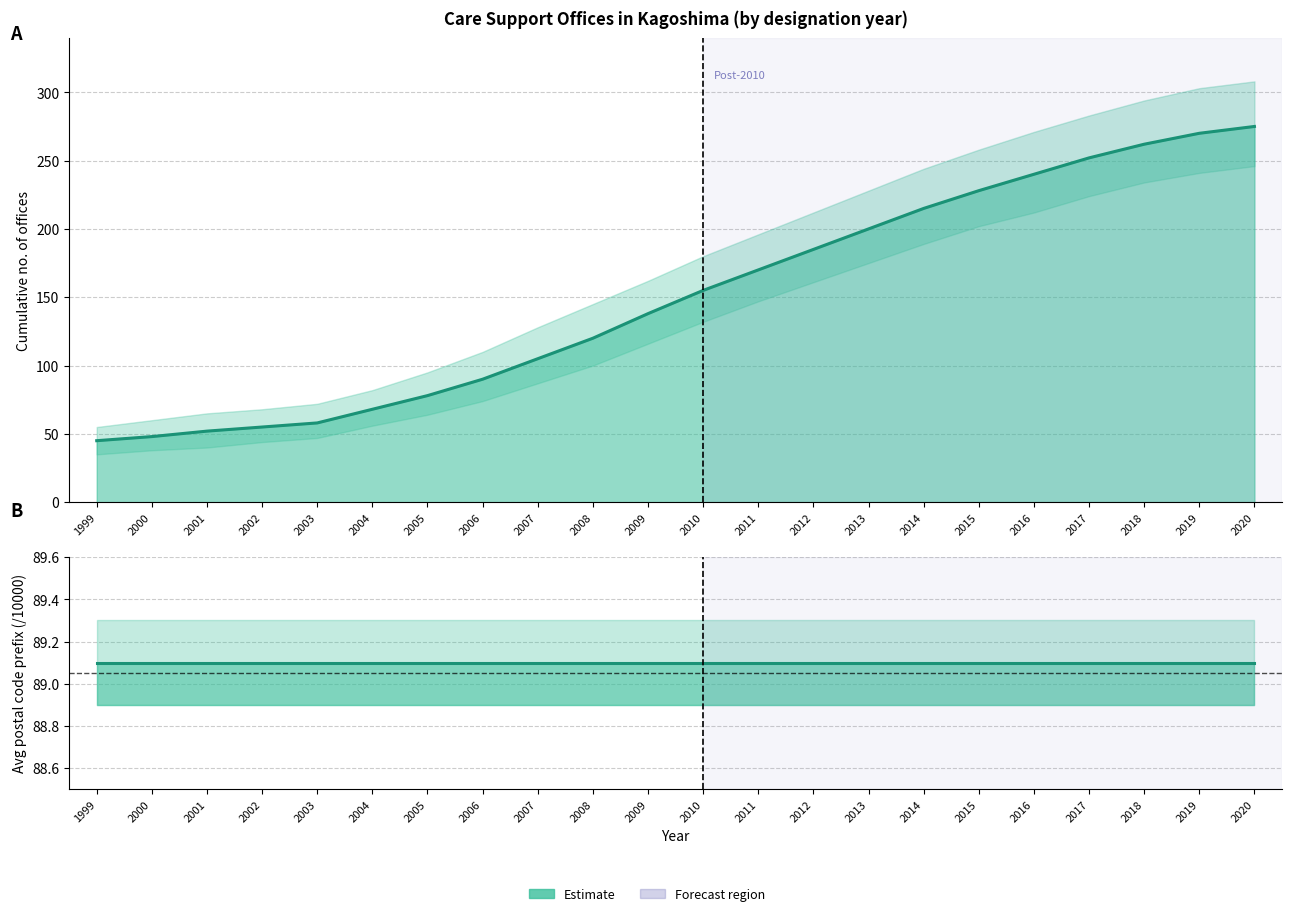

What is the sum of the values at 2002 and 2014?

270